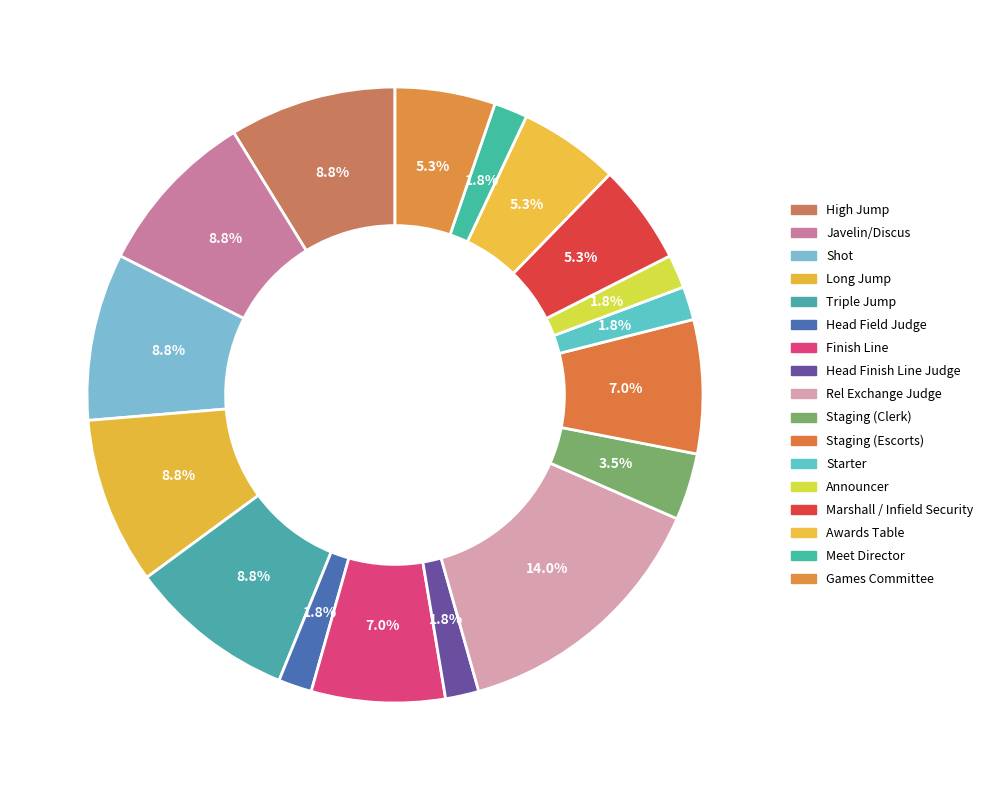

To the nearest percent, what is the combined percentage of Long Jump and Javelin/Discus?

18%